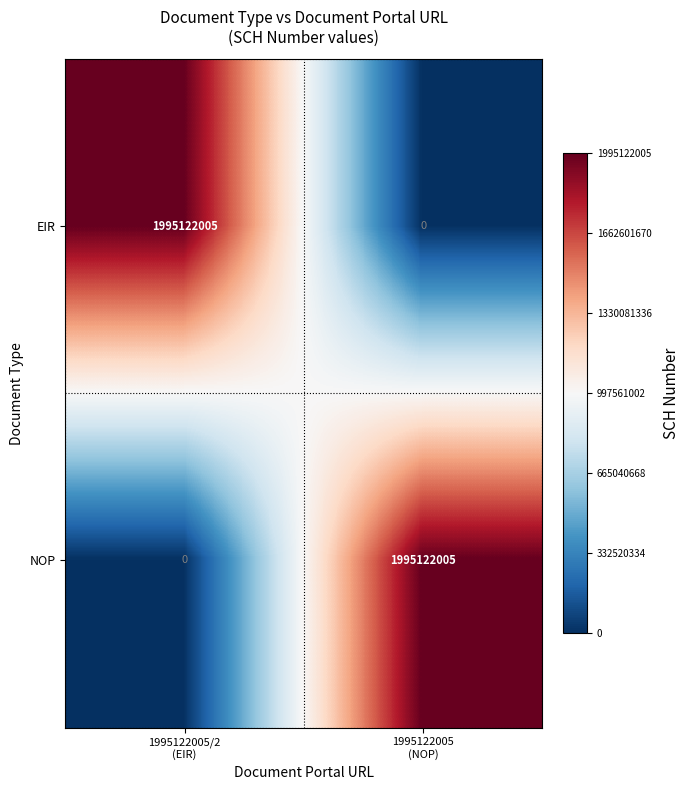

What is the highest value of the EIR series?

1995122005